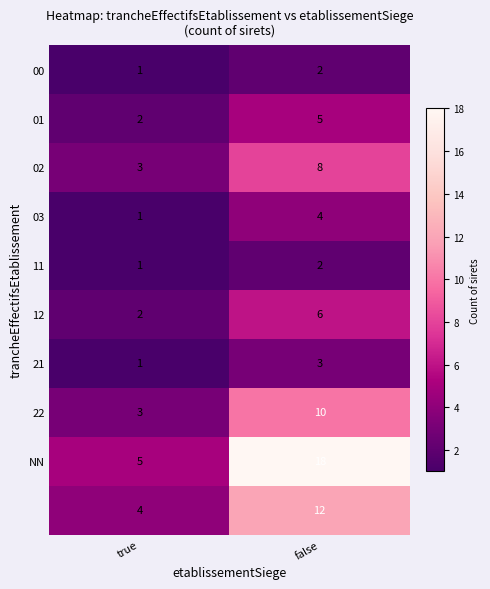

What is the greatest value displayed?

18